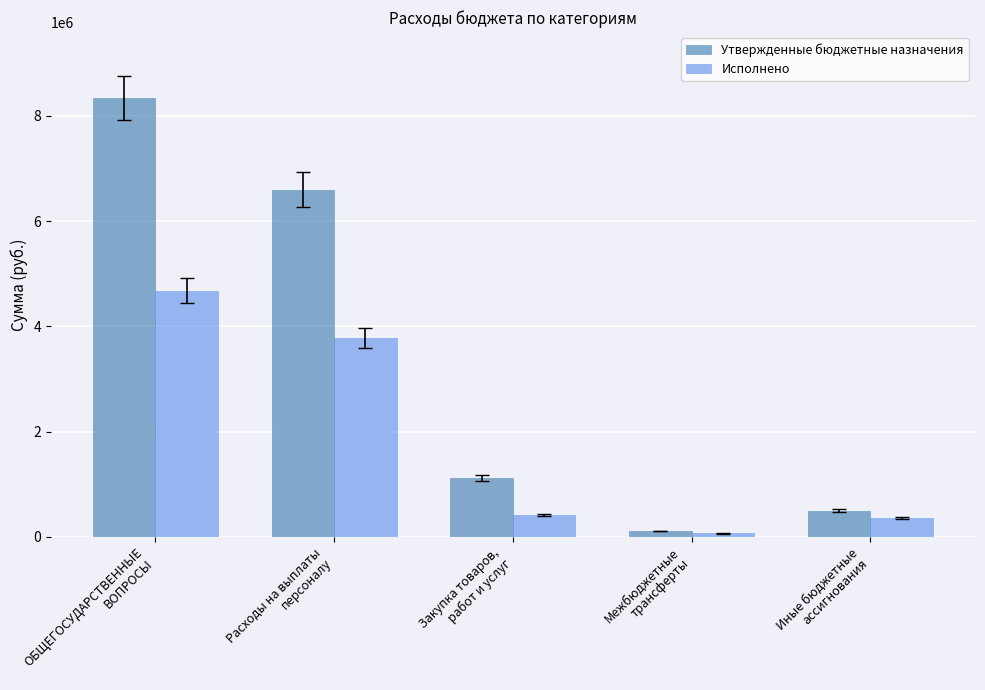

Which label corresponds to the smallest value in the chart?

Межбюджетные
трансферты